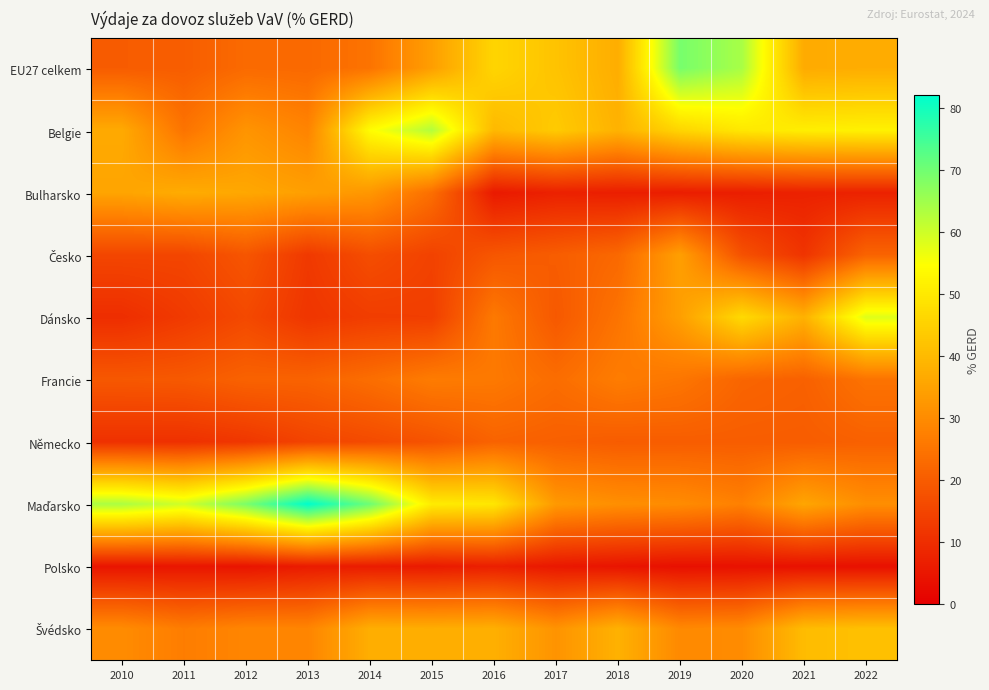

Which series has the largest total across all categories?

Maďarsko